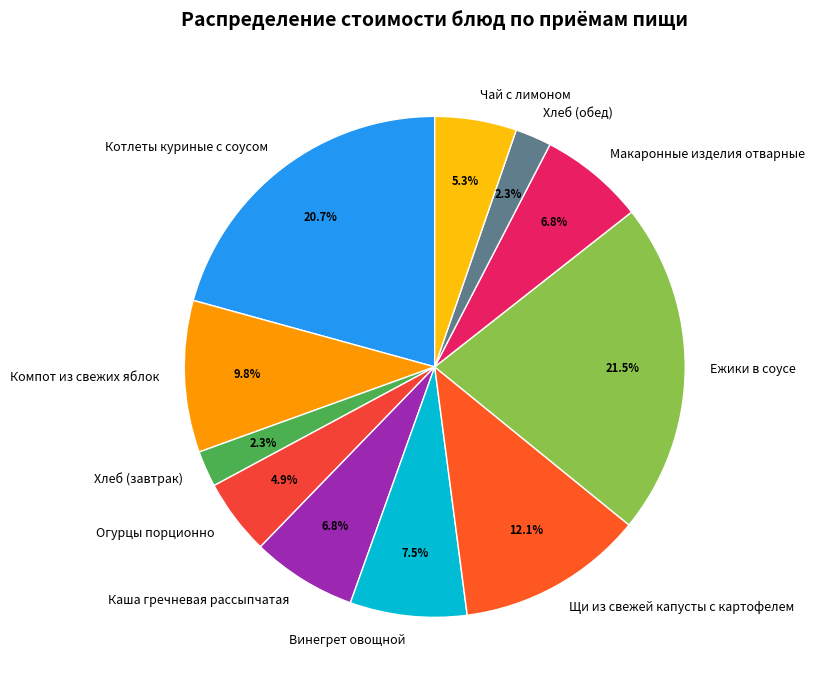

Does Хлеб (обед) account for over 50% of the chart?

No